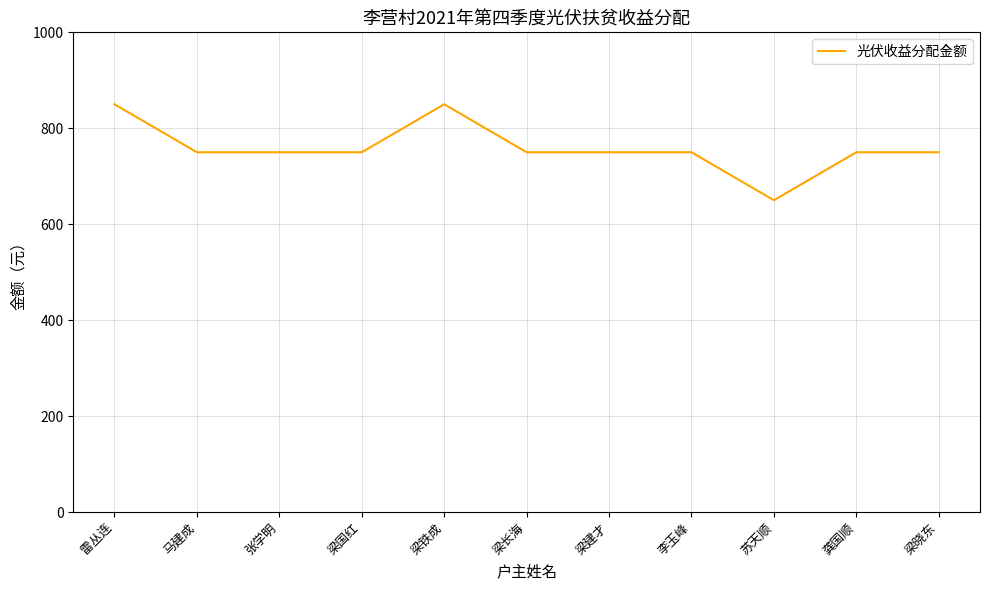

True or false: the data shows 850 at 雷丛连.

True